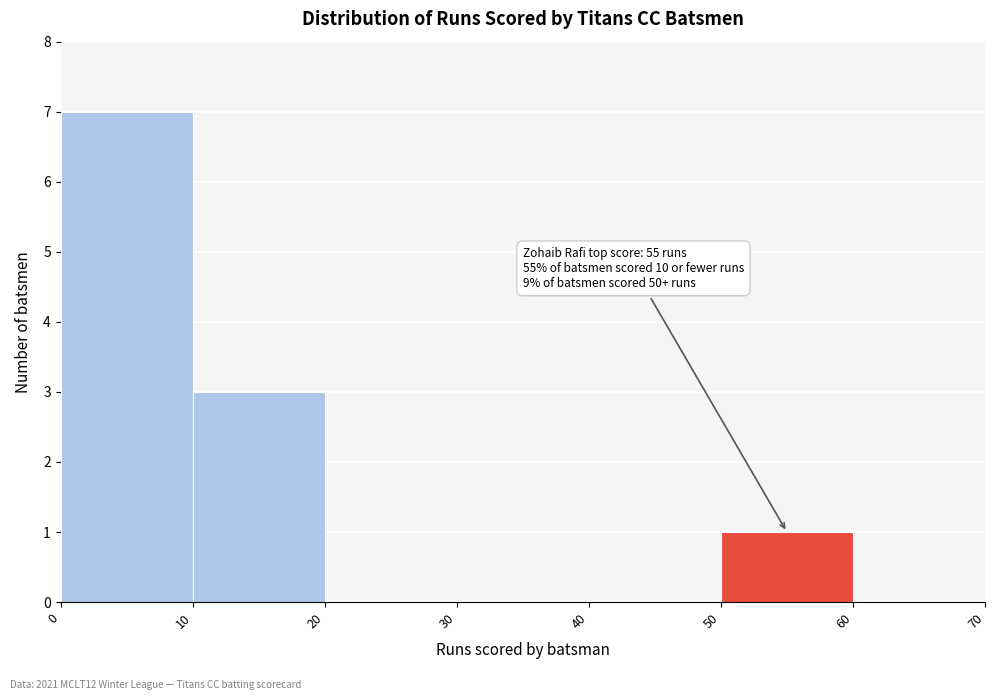

Which range on the x-axis has the tallest bar?

0 to 10